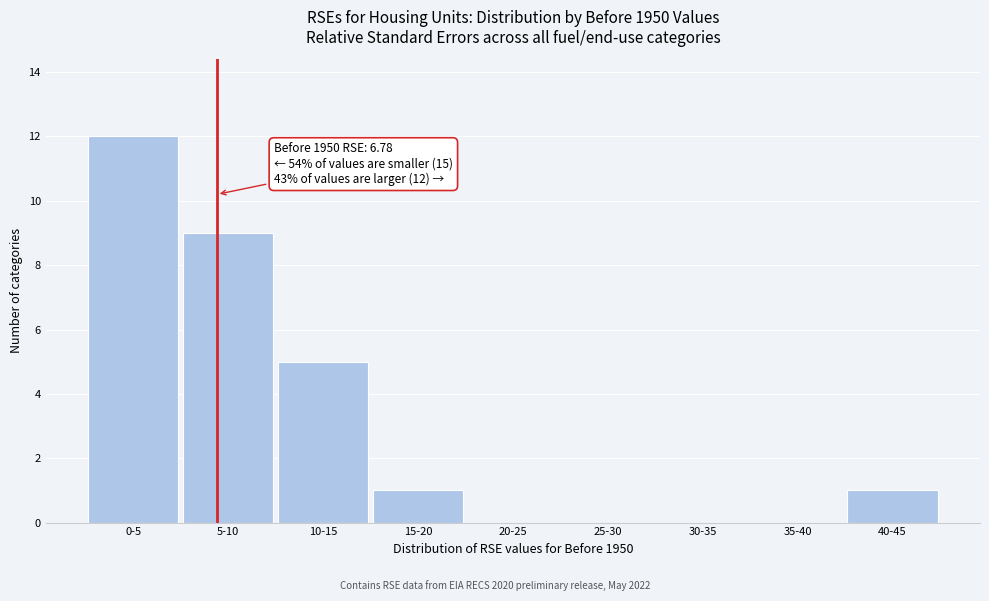

Reading left to right, list all the values displayed in this chart.

0-5=12	5-10=9	10-15=5	15-20=1	20-25=0	25-30=0	30-35=0	35-40=0	40-45=1